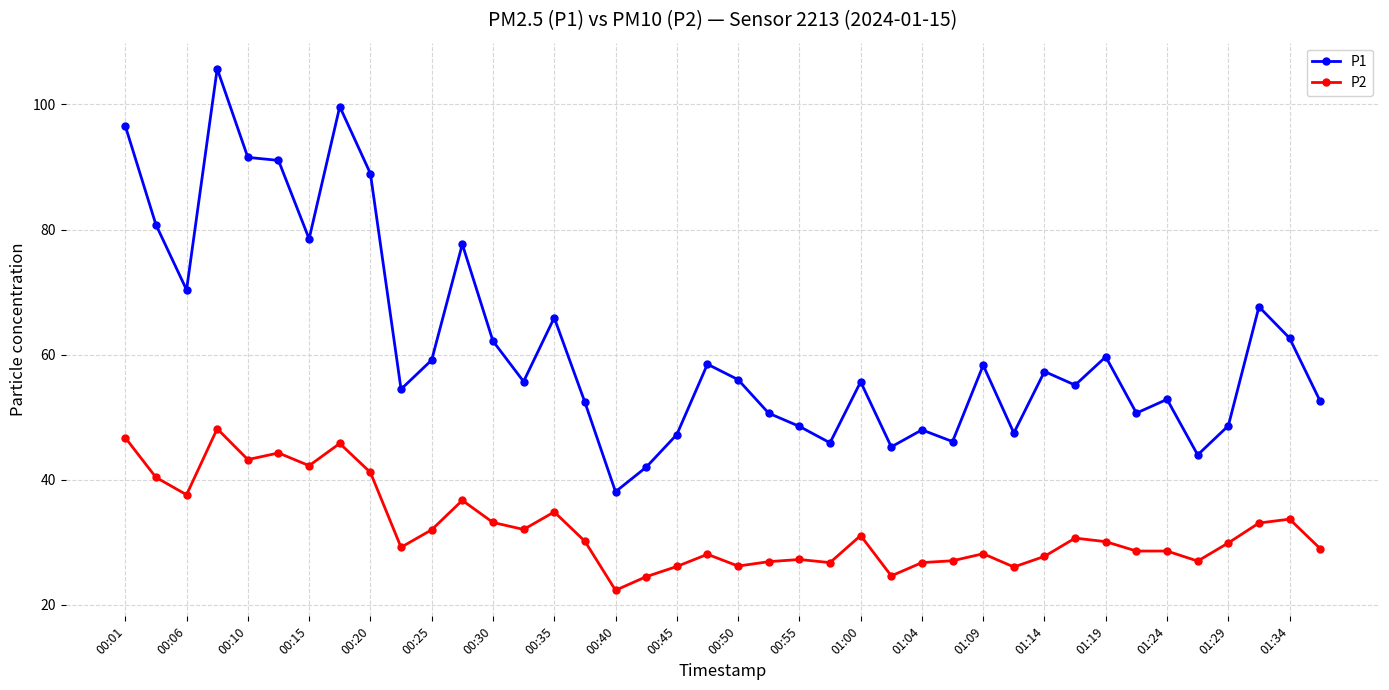

What is the difference between the second highest and second lowest values in the P2 series?

22.2